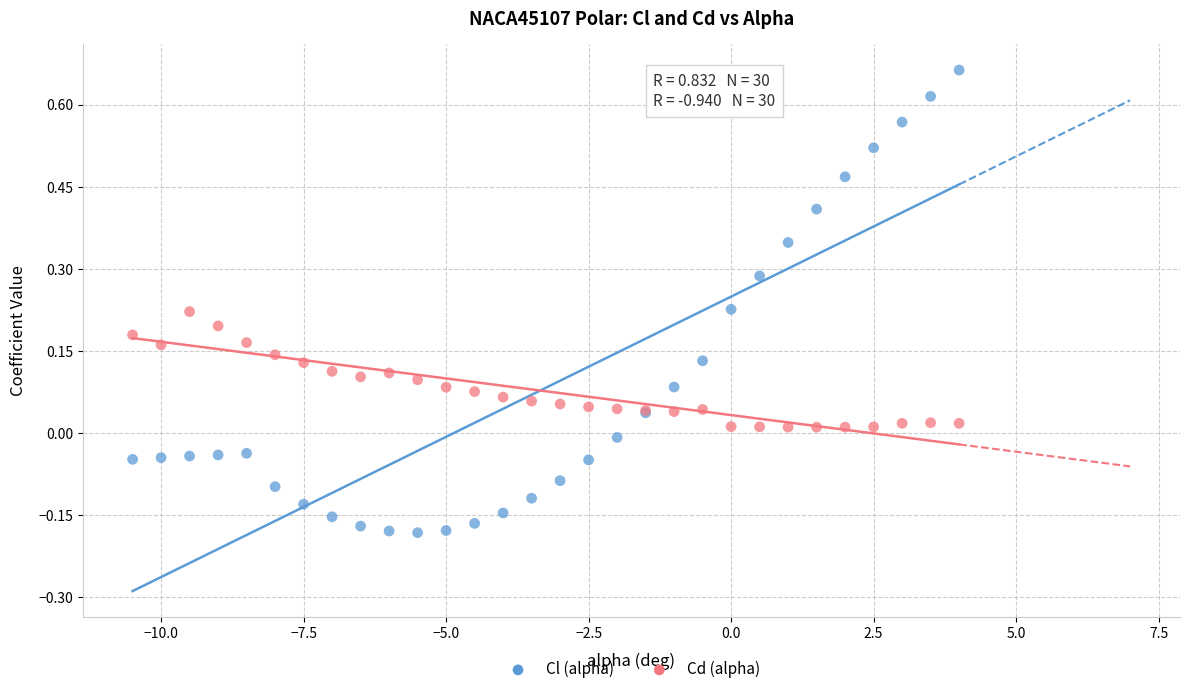

What are all the series names shown in the legend?

Cl (alpha), Cd (alpha)